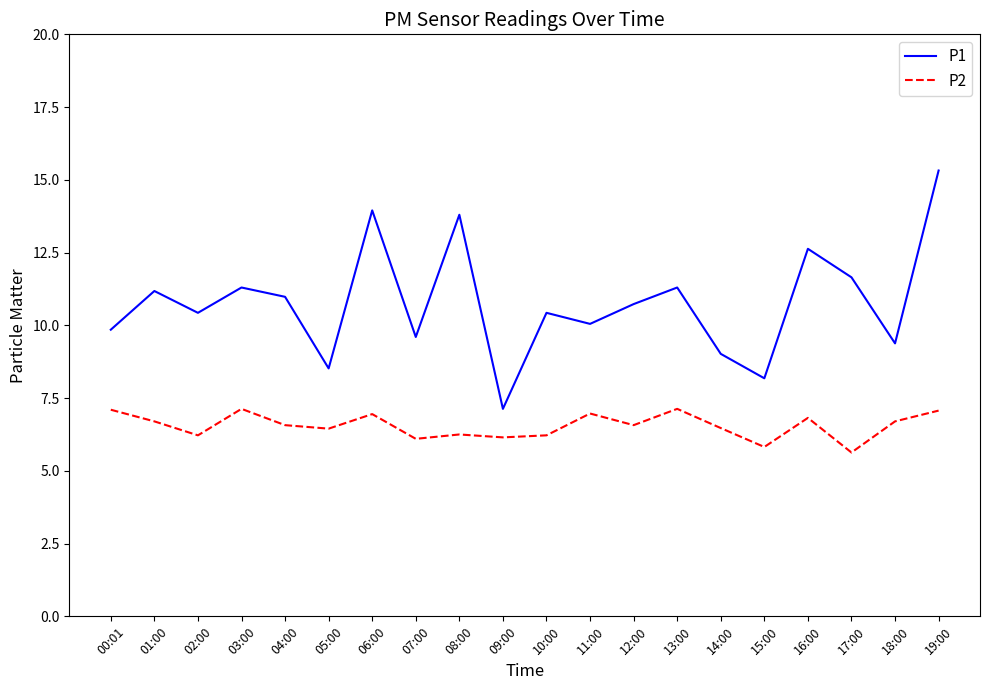

Is it true that P2 equals 10.5 at 04:00?

False